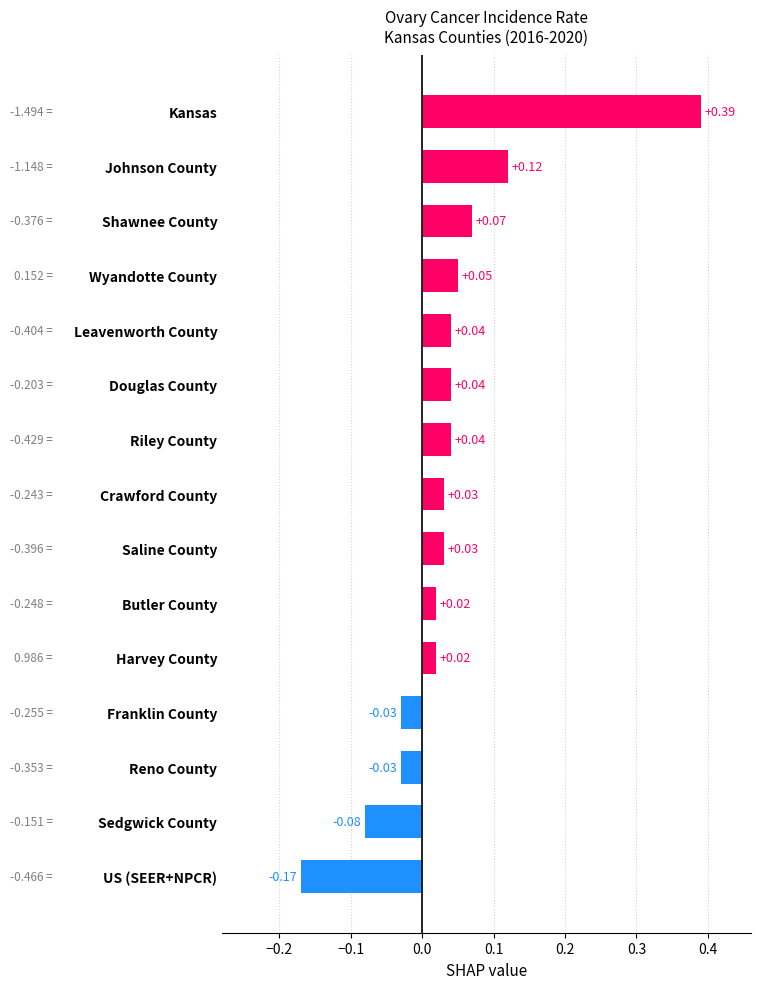

What is the sum of all values?

0.5